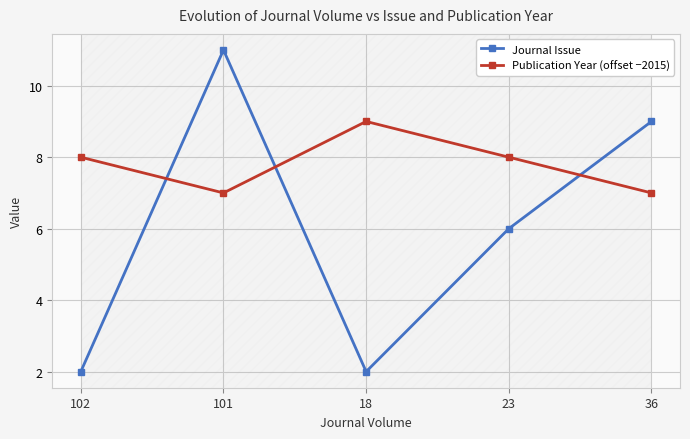

True or false: Publication Year (offset −2015) and Journal Issue intersect in this chart.

True